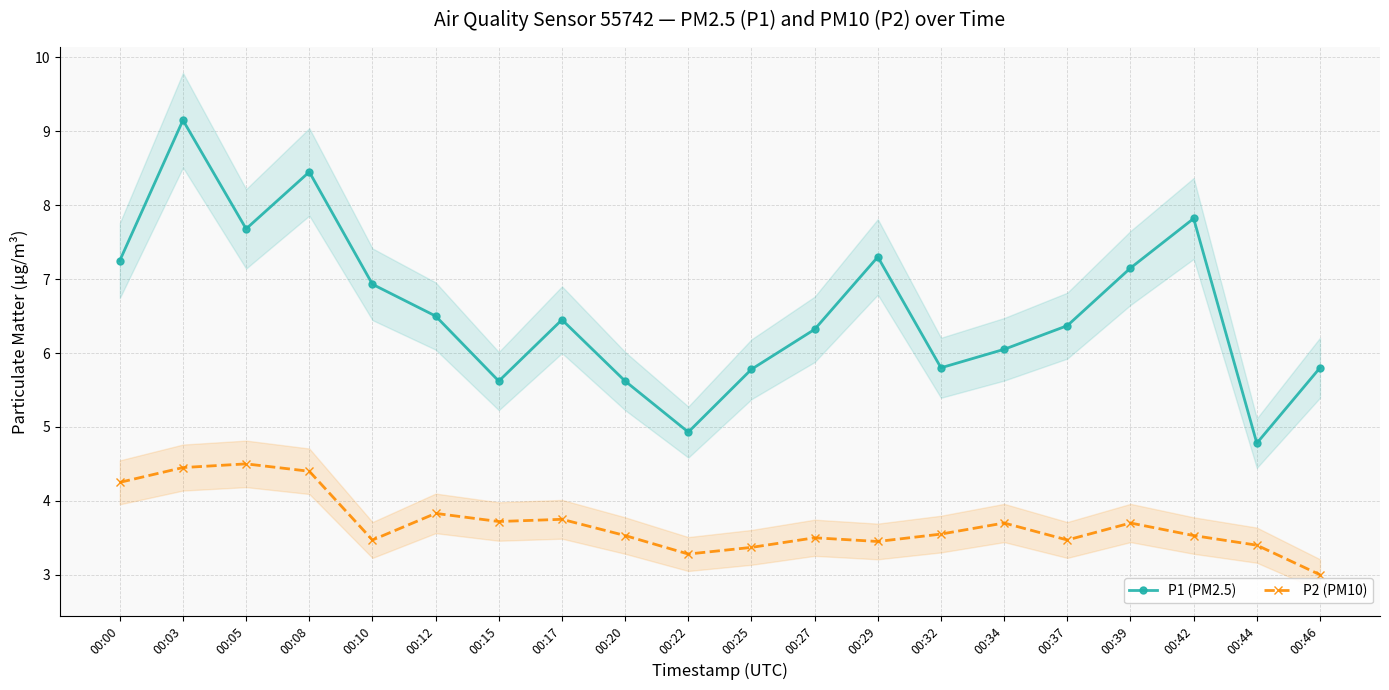

True or false: P1 (PM2.5) and P2 (PM10) cross at least once.

False